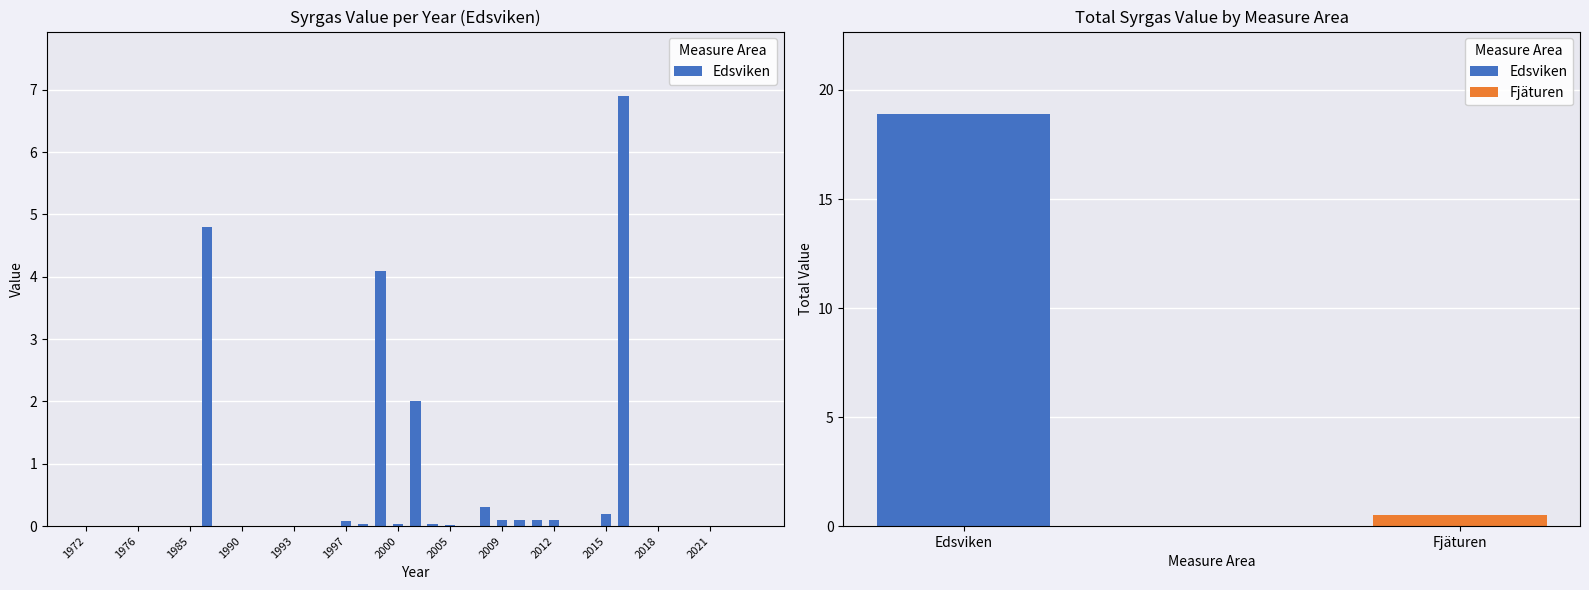

Are the bars grouped side by side (vs. stacked)?

No